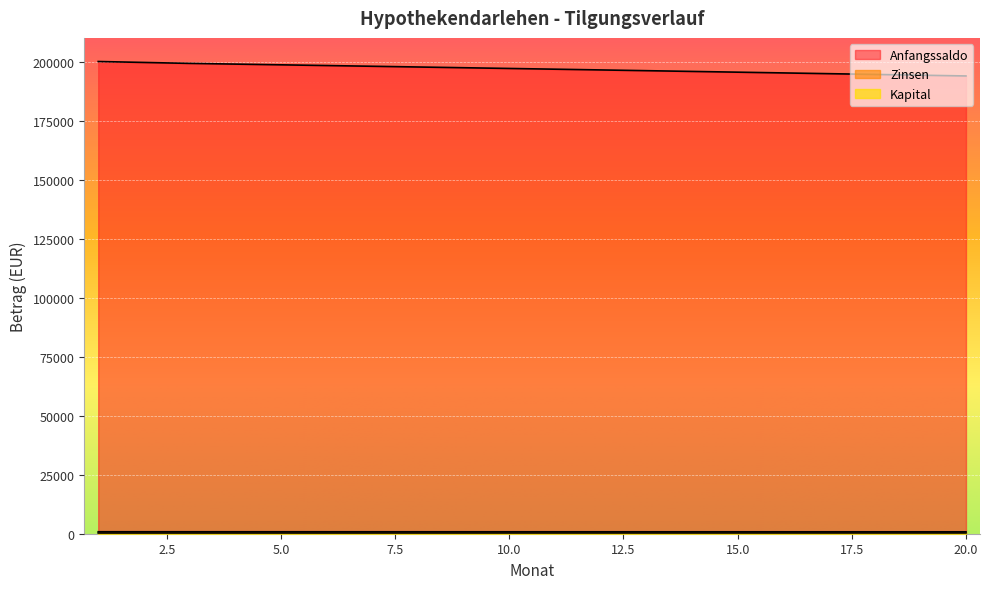

Rank the categories by Zinsen value from lowest to highest.

20, 19, 18, 17, 16, 15, 14, 13, 12, 11, 10, 9, 8, 7, 6, 5, 4, 3, 2, 1